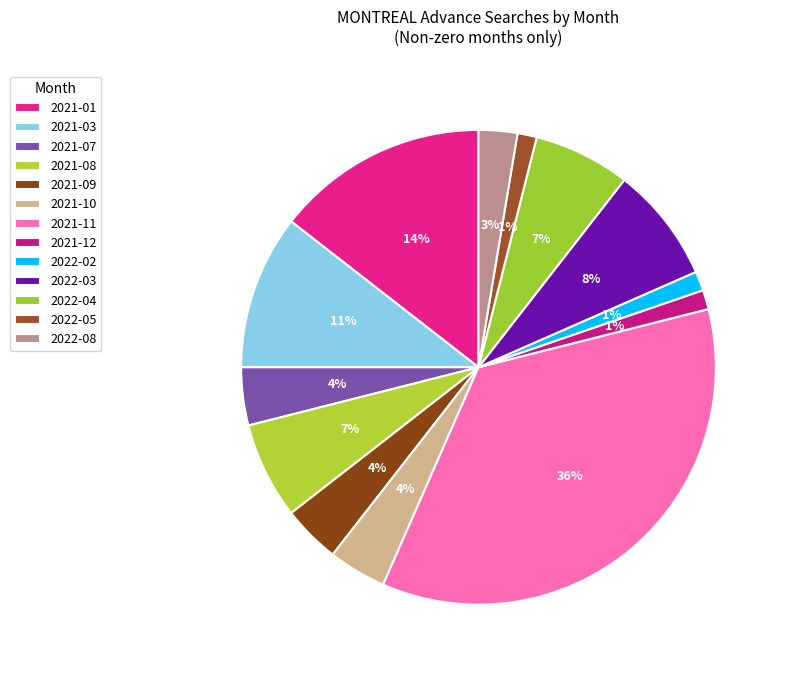

What is the change in value from 2021-09 to 2022-04?

+2